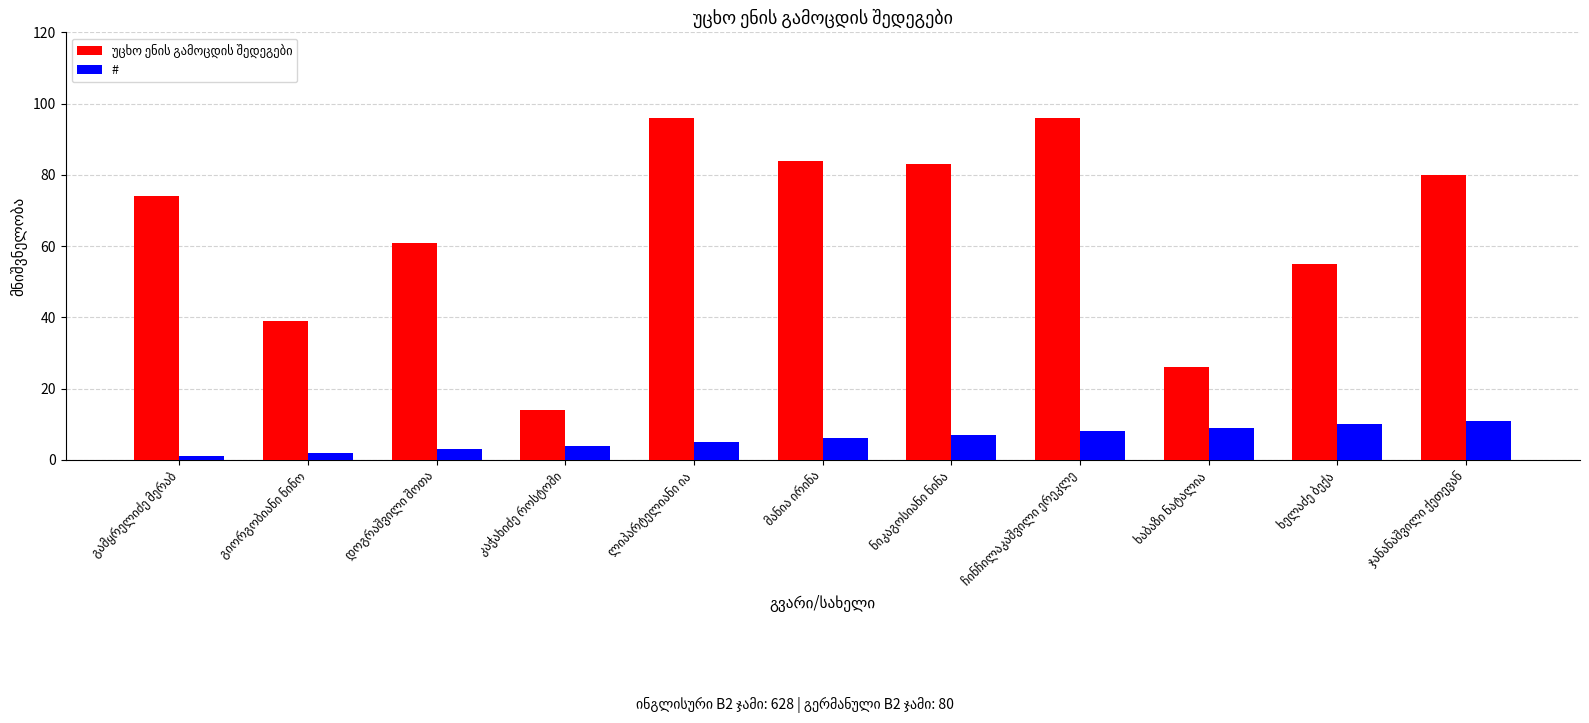

How many bars are there in each group?

2